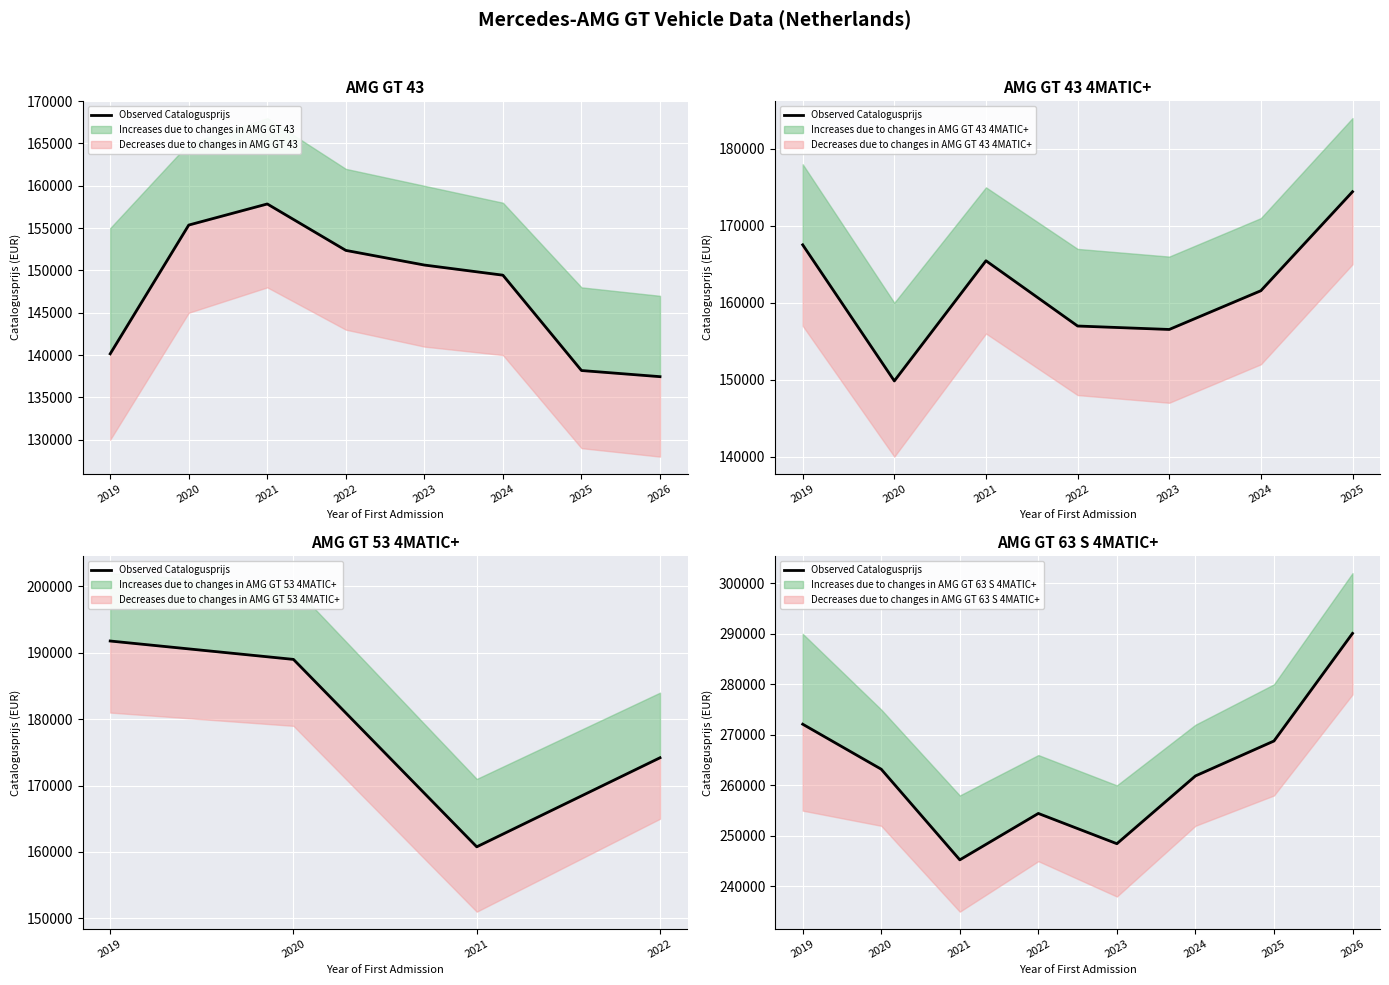

Where does the data first go above 263203?

2019